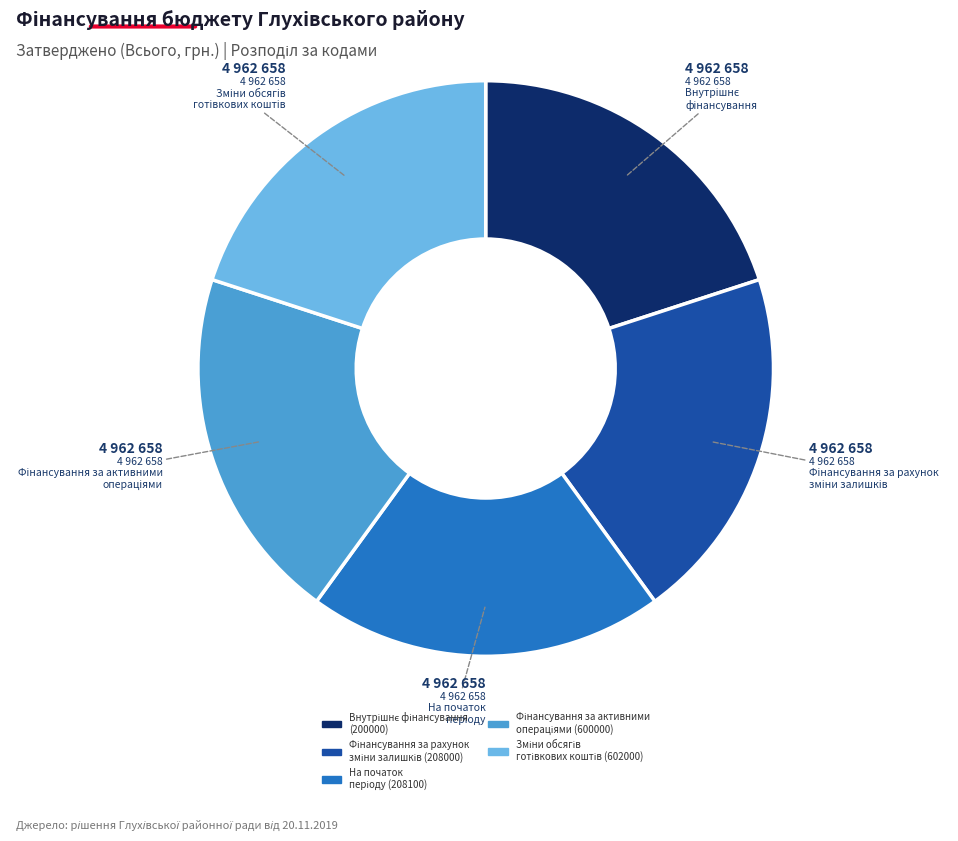

Does any single category account for the majority?

No